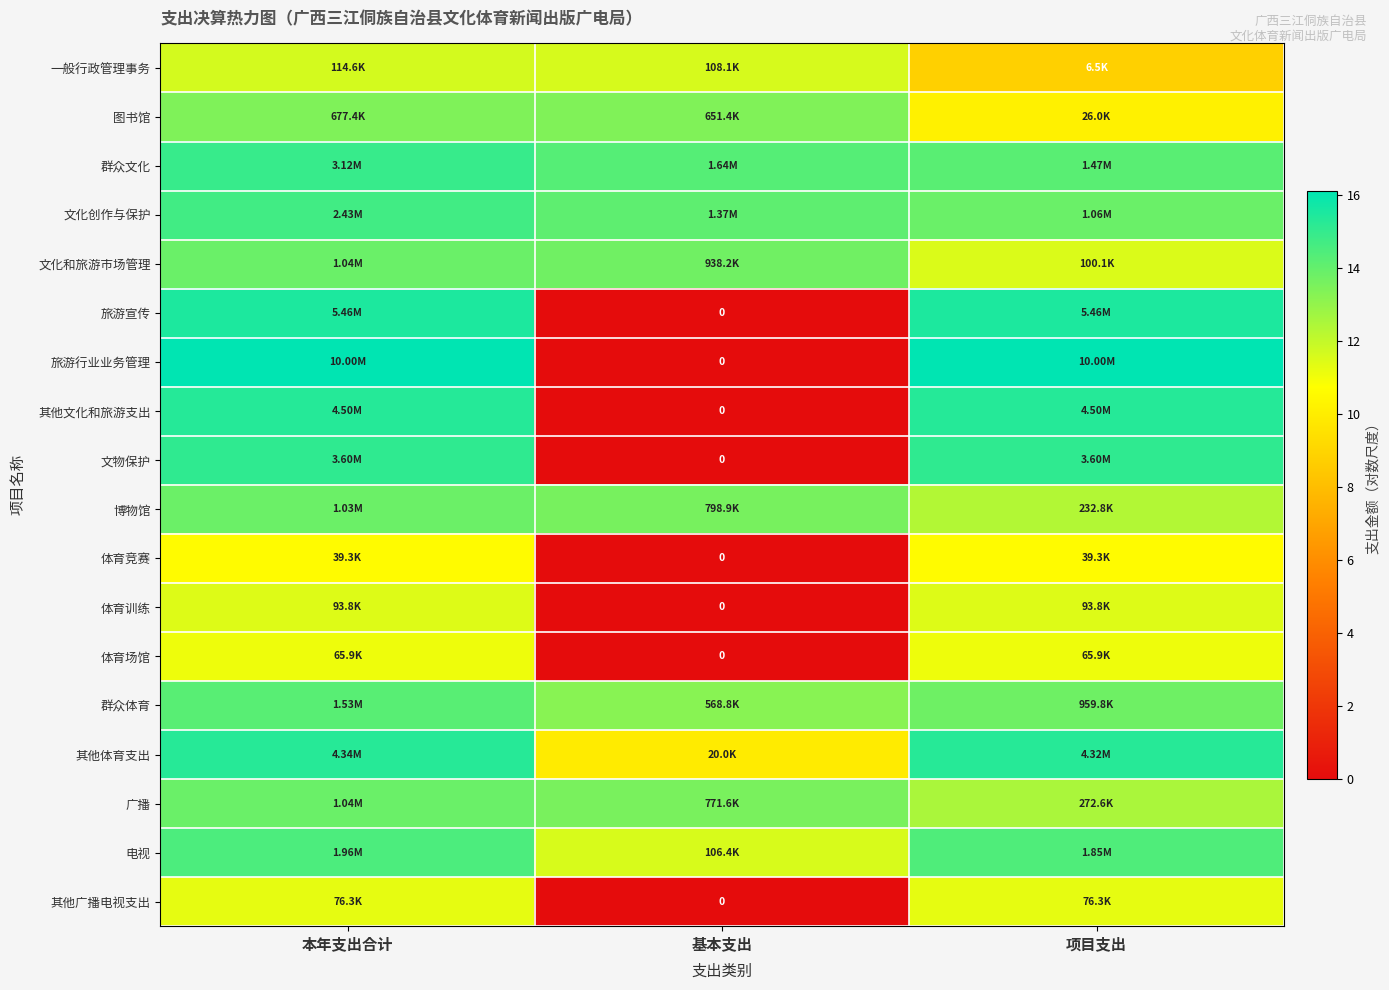

At which category is the sum across all series the highest?

本年支出合计